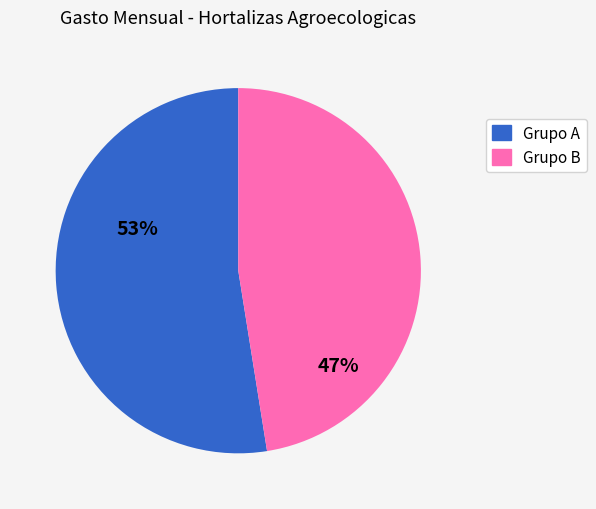

How many slices are in this pie chart?

2